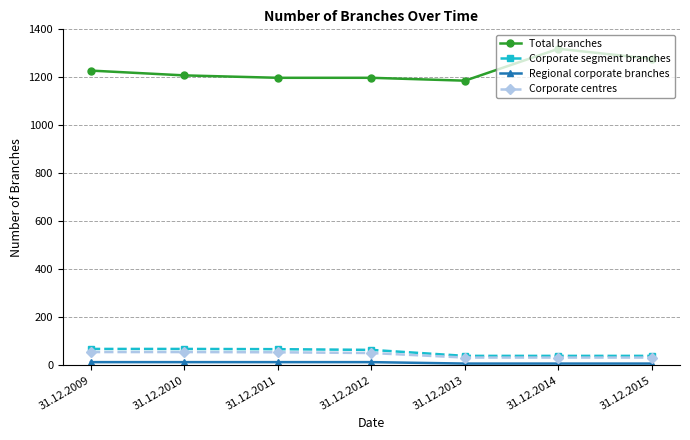

At which label does Total branches first exceed 1208?

31.12.2009